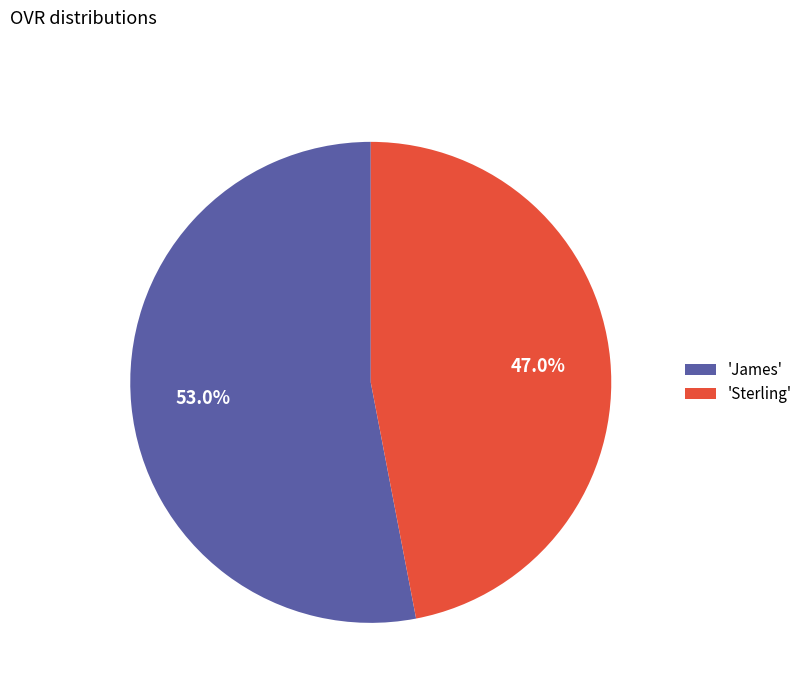

Does 'James' account for over 50% of the chart?

Yes